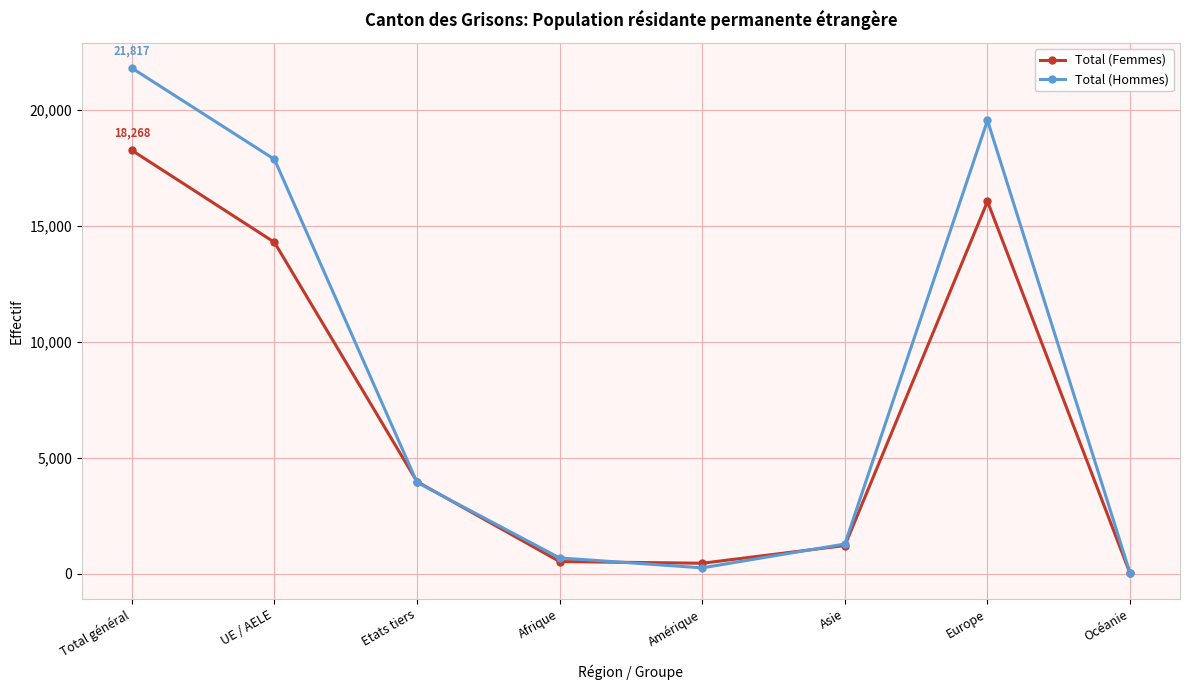

What is the minimum value for Total (Hommes)?

21